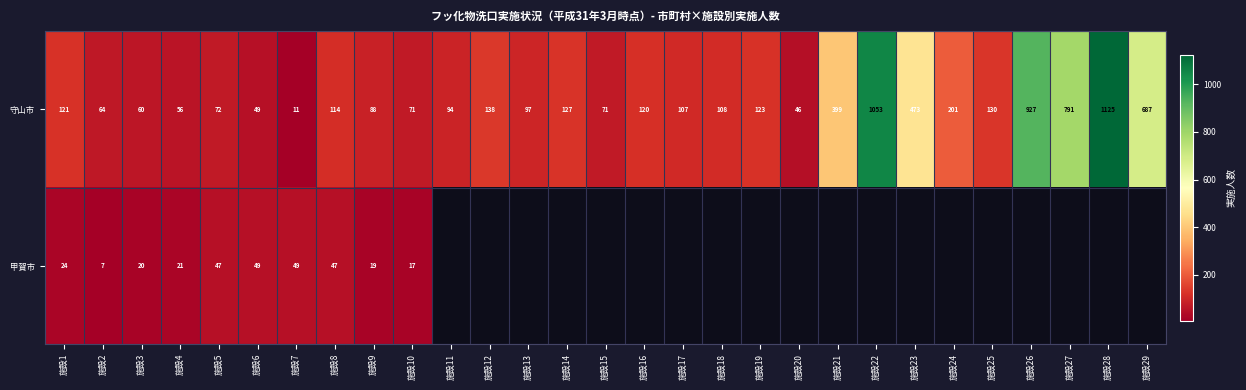

What is the sum of all 守山市 values?

7523